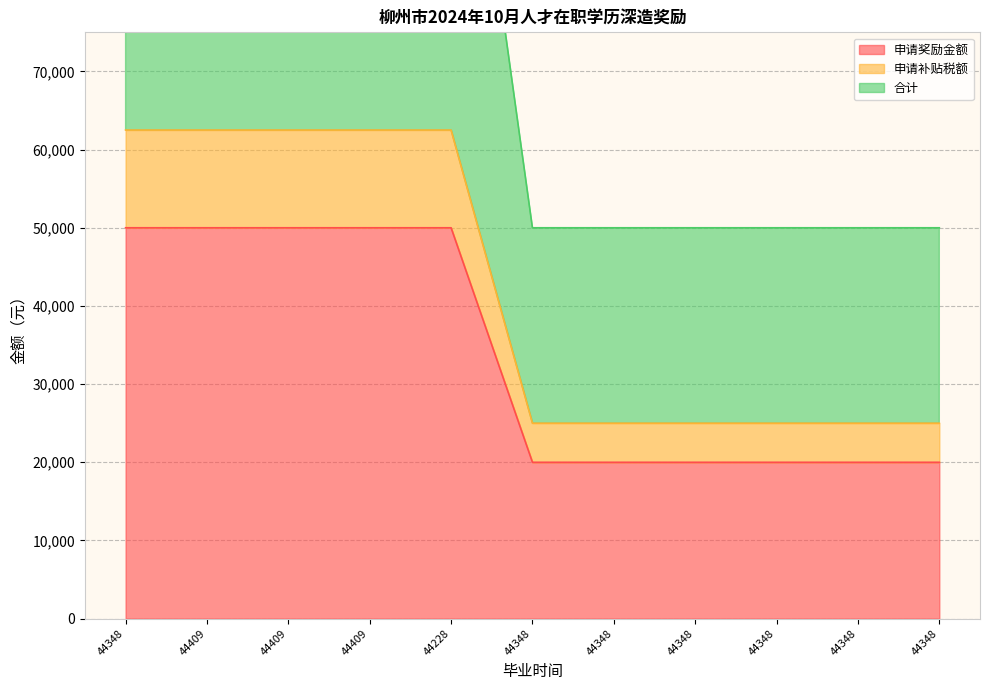

True or false: 申请奖励金额 and 合计 intersect in this chart.

False